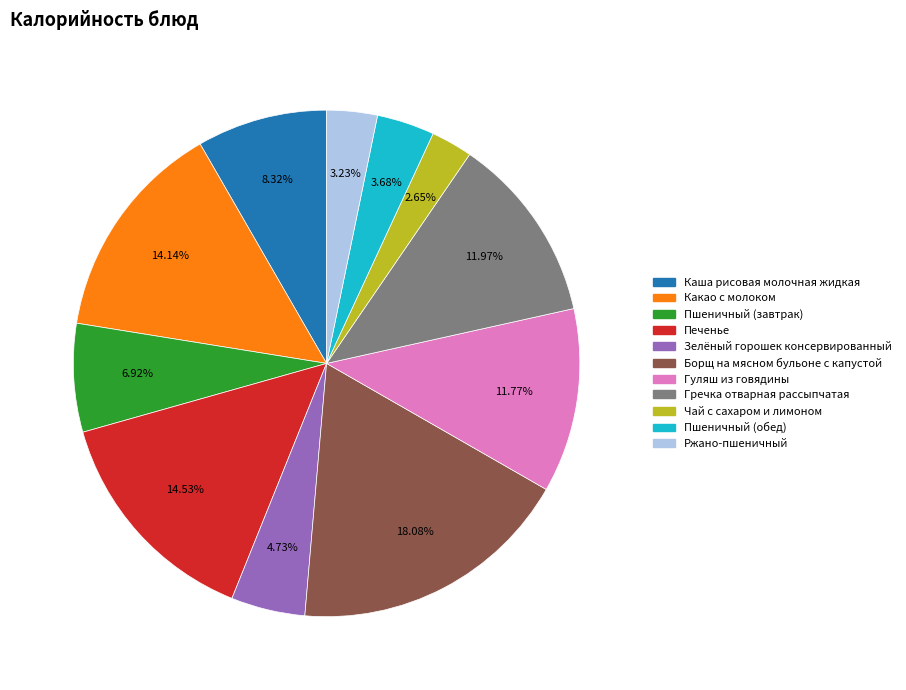

What is the ratio of the value at Пшеничный (обед) to the value at Чай с сахаром и лимоном?

1.4